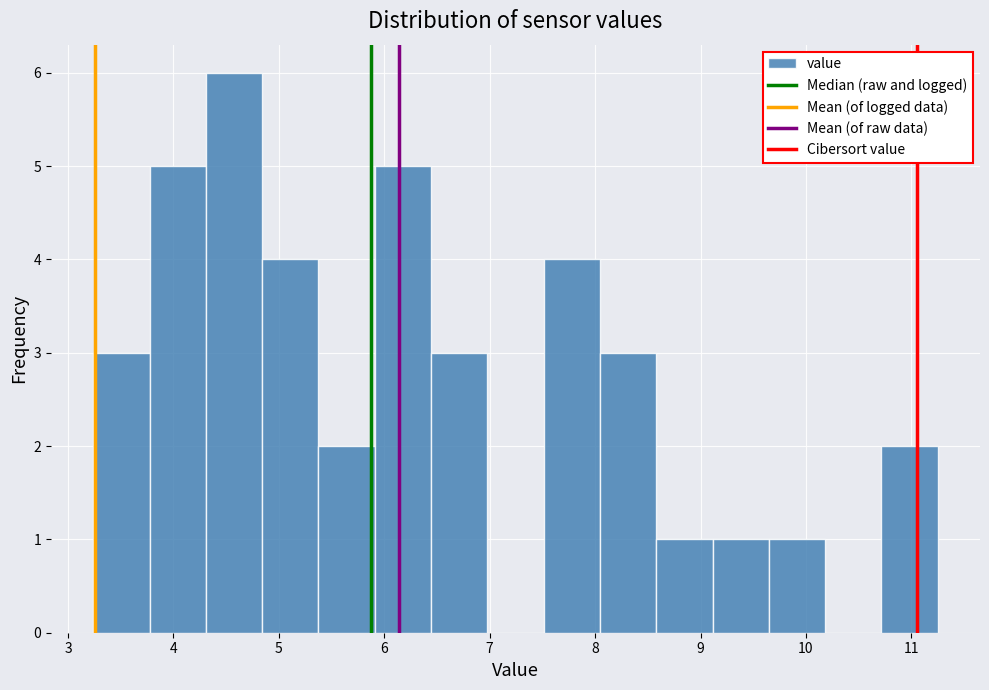

Reading left to right, transcribe this chart: for each bar, give the range it covers on the x-axis and its height. Neither the bar edges nor the heights are printed on the chart, so give them approximately, as read against the axes.

3.2 to 3.8: 3
3.8 to 4.3: 5
4.3 to 4.8: 6
4.8 to 5.4: 4
5.4 to 5.9: 2
5.9 to 6.4: 5
6.4 to 7.0: 3
7.0 to 7.5: 0
7.5 to 8.0: 4
8.0 to 8.6: 3
8.6 to 9.1: 1
9.1 to 9.6: 1
9.6 to 10.2: 1
10.2 to 10.7: 0
10.7 to 11.3: 2